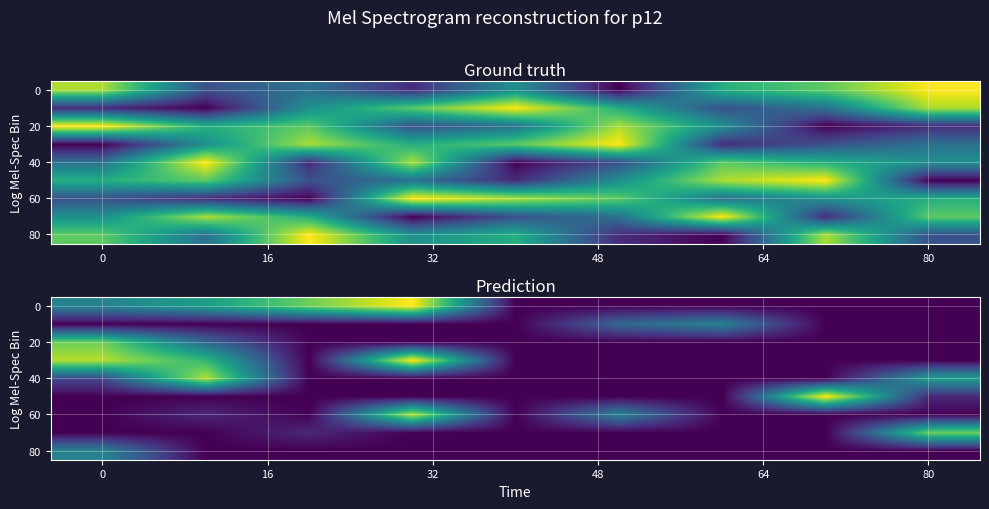

How many data points does each series have?

9